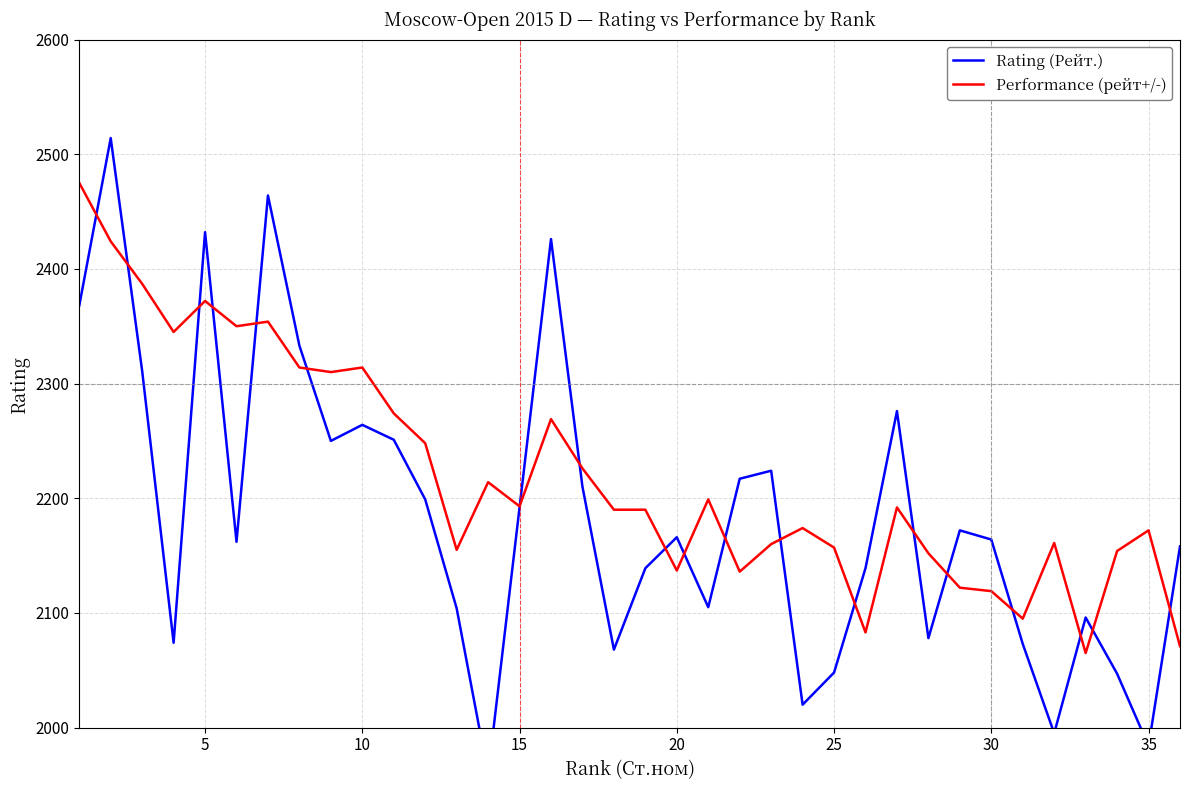

What is the value of the Rating (Рейт.) point at the 3rd from the left?

2311